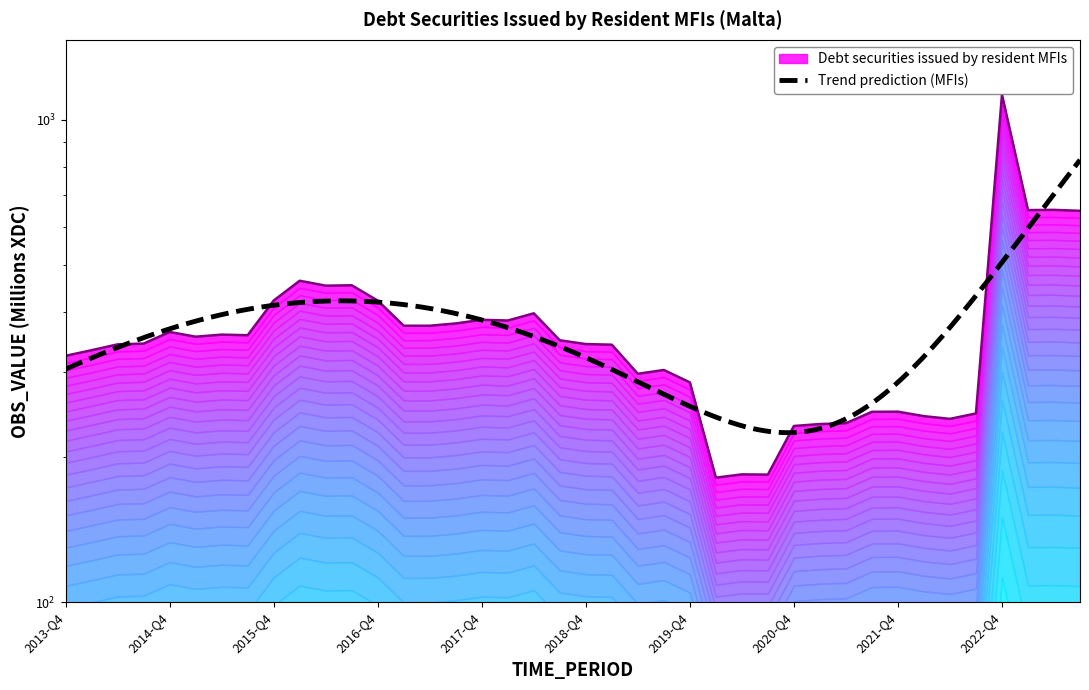

What is the minimum value shown in the chart?

181.2